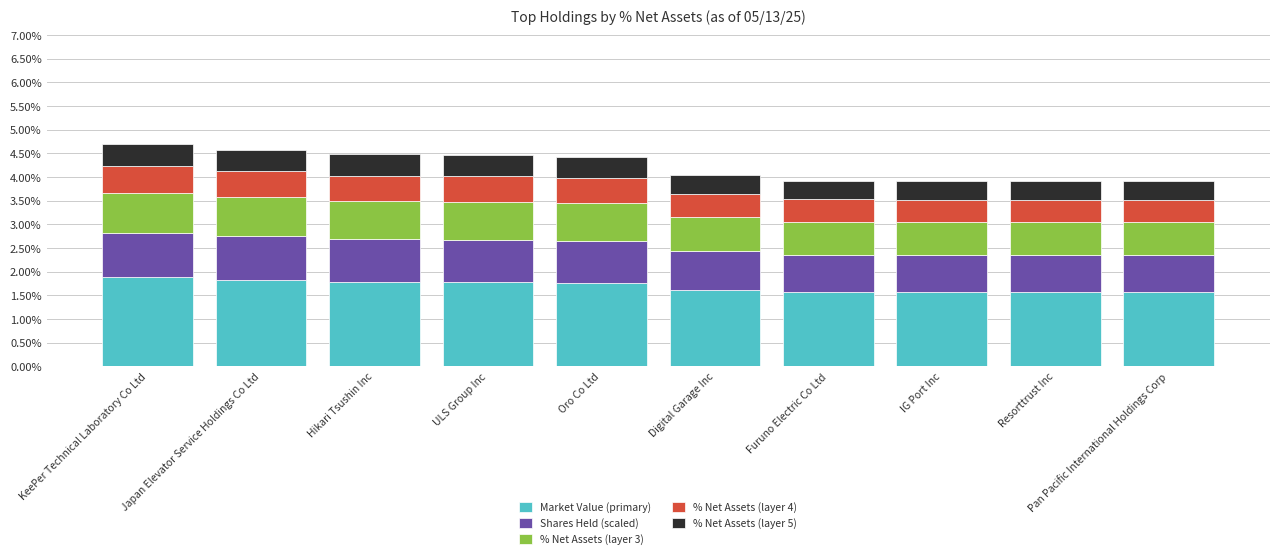

Which series has the largest range (max minus min)?

Market Value (primary)